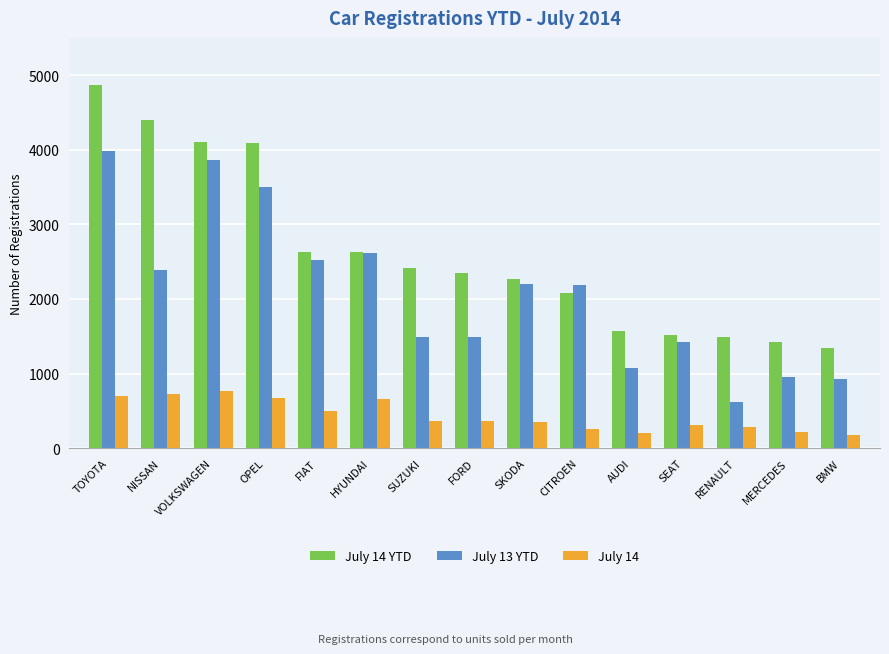

What is the label of the 8th bar from the left?

FORD